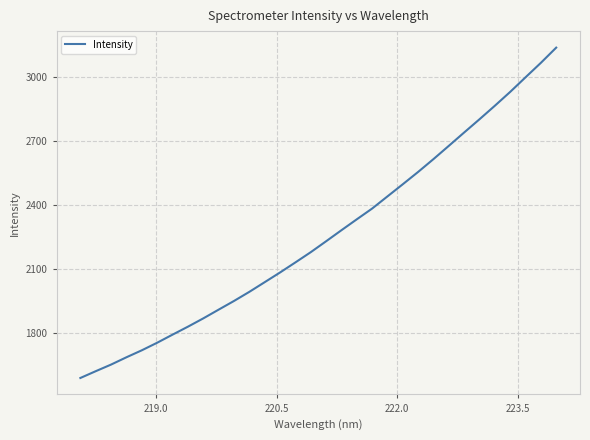

Does the chart have visible grid lines?

Yes